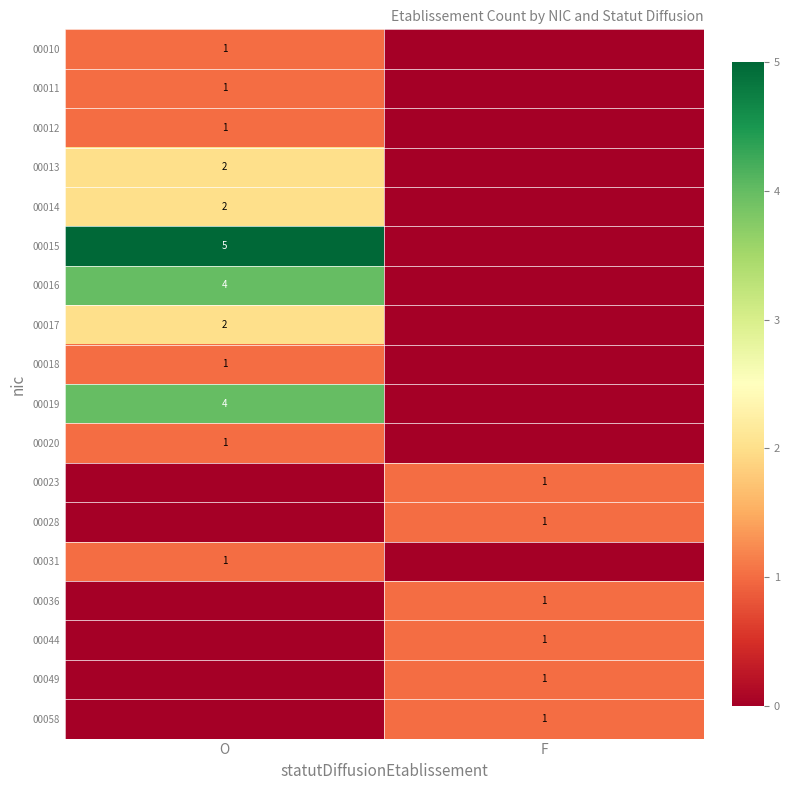

Is it true that 00010 equals 1 at O?

True